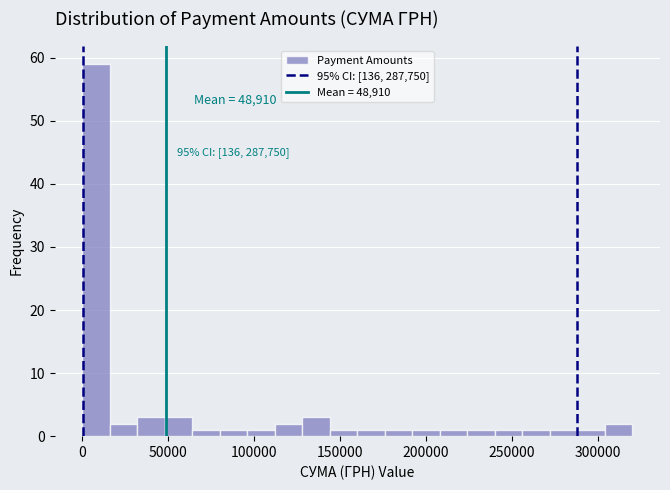

Read against the x-axis, roughly where is the centre of the tallest bar?

10000